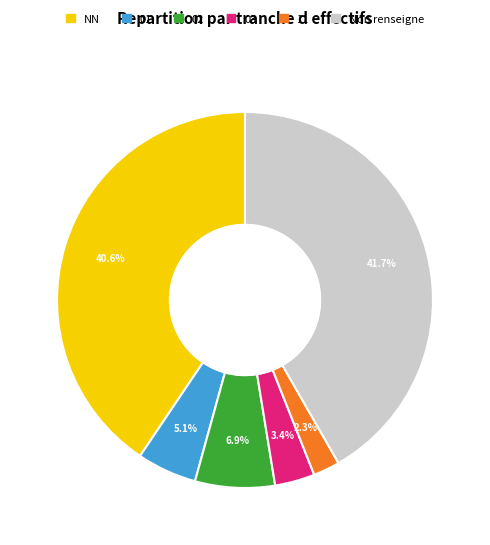

How many segments does this pie chart have?

6